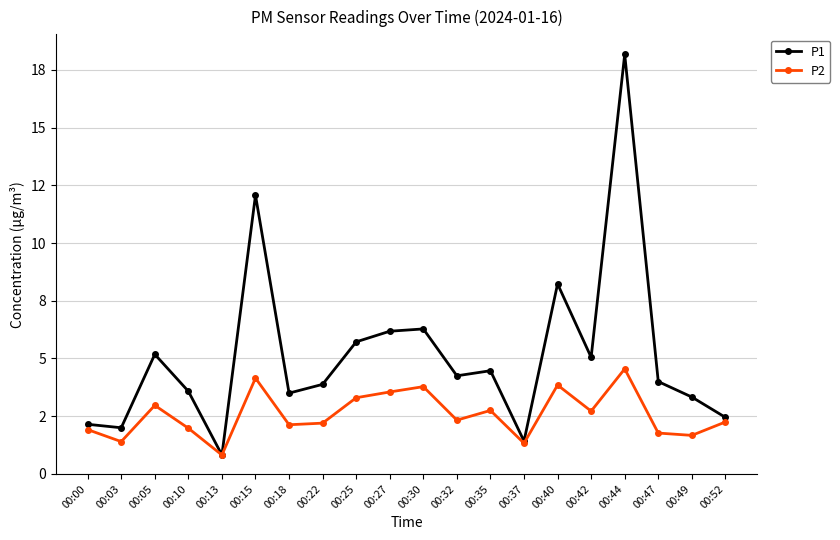

Is this an area chart (filled region under the line)?

No